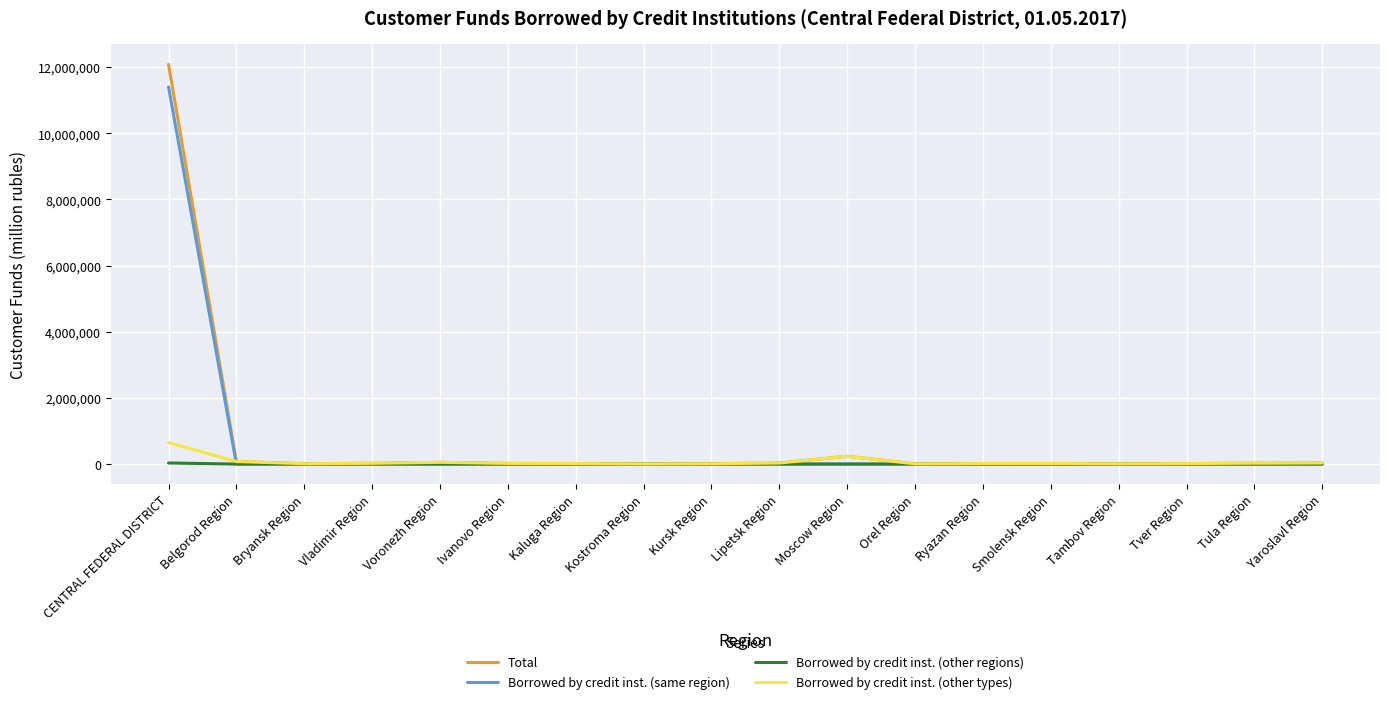

List the series in order of their peak value, lowest first.

Borrowed by credit inst. (other regions), Borrowed by credit inst. (other types), Borrowed by credit inst. (same region), Total